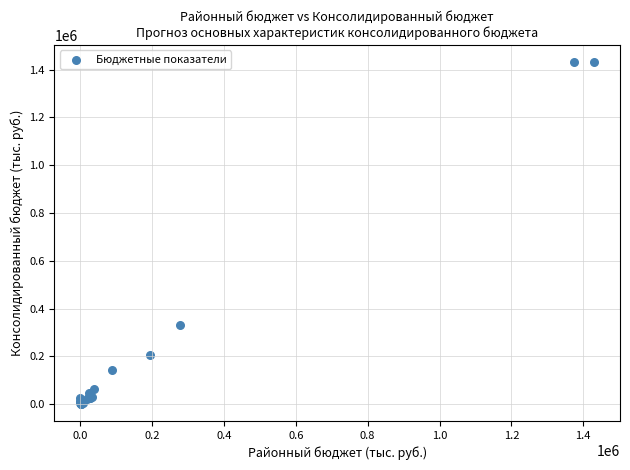

What Y value in the scatter plot is closest to 716667?

332500.0